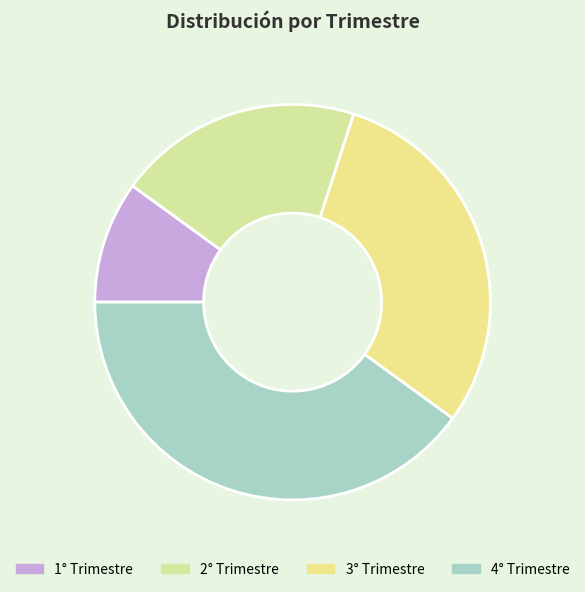

To the nearest percent, what is the difference between the largest and smallest slice percentages?

30%